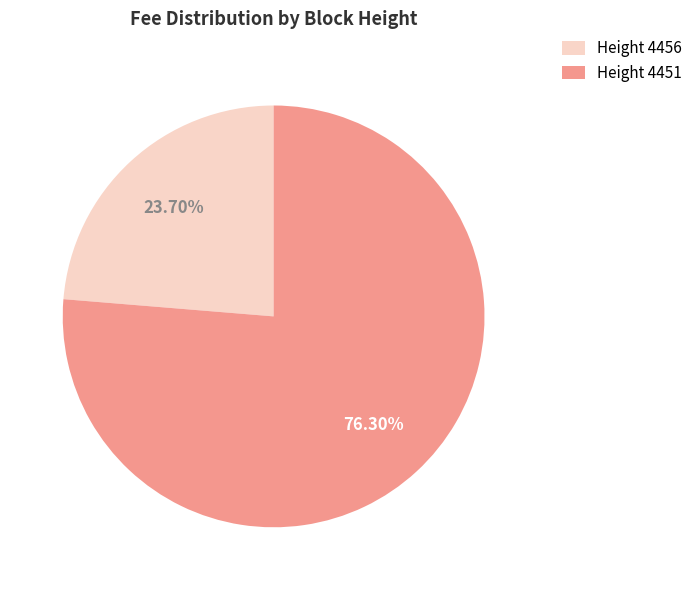

Which slice is the smallest?

Height 4456